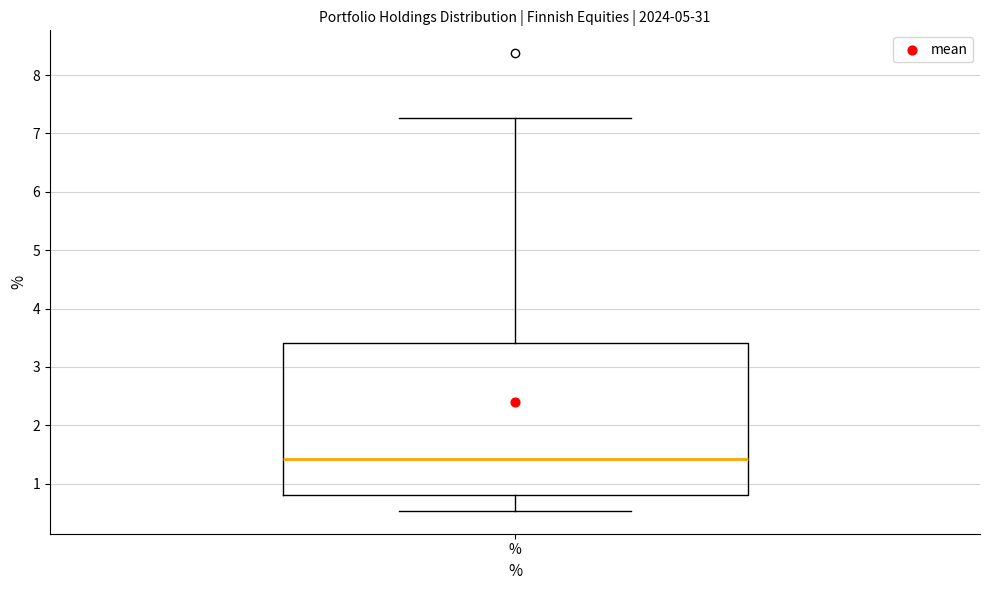

Read this box plot against the y-axis: the position of the median line, the range covered by the box, and the ends of both whiskers. The values are not printed on the chart, so give them approximately, as read against the axis.

median 1.4, box 0.8 to 3.4, whiskers 0.5 to 7.3